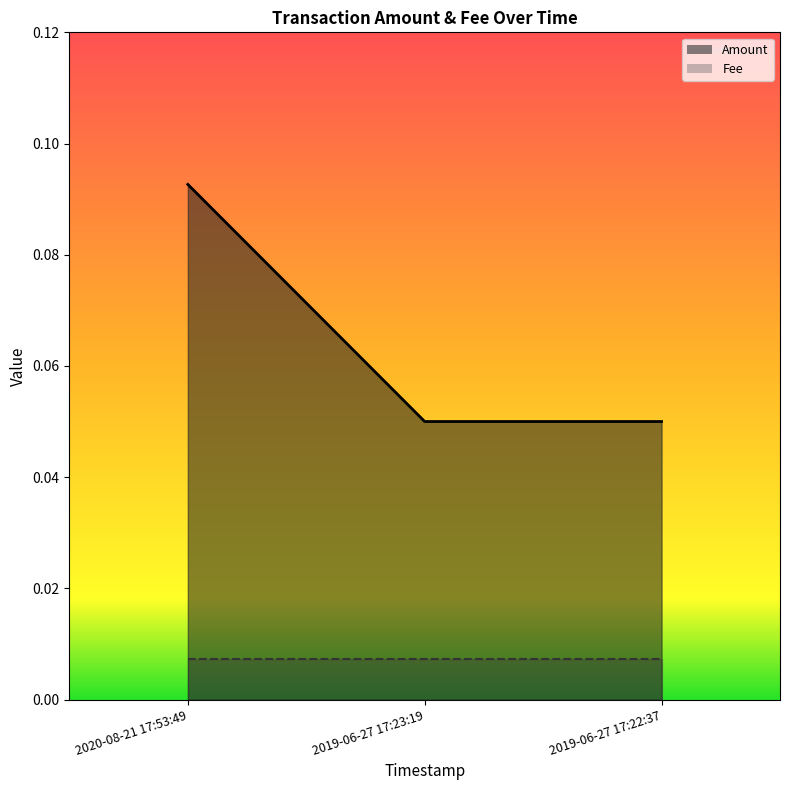

What is the value of the 1st point from the left?

0.1